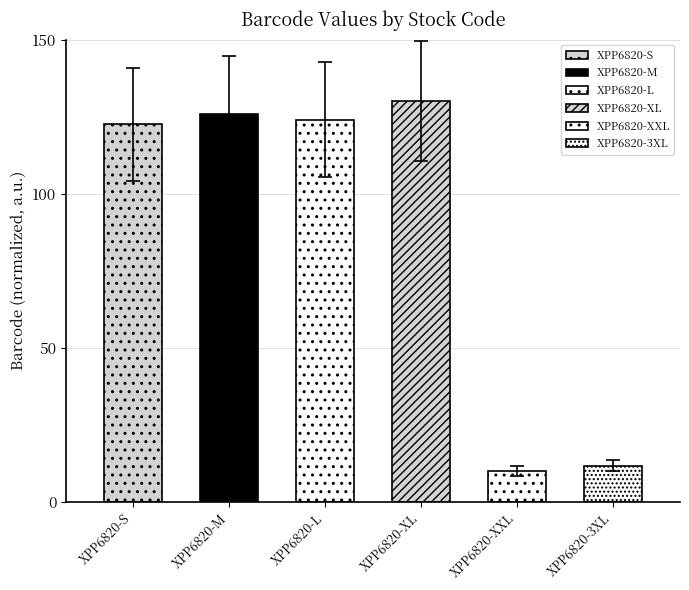

List the labels in order of value, smallest first.

XPP6820-XXL, XPP6820-3XL, XPP6820-S, XPP6820-L, XPP6820-M, XPP6820-XL